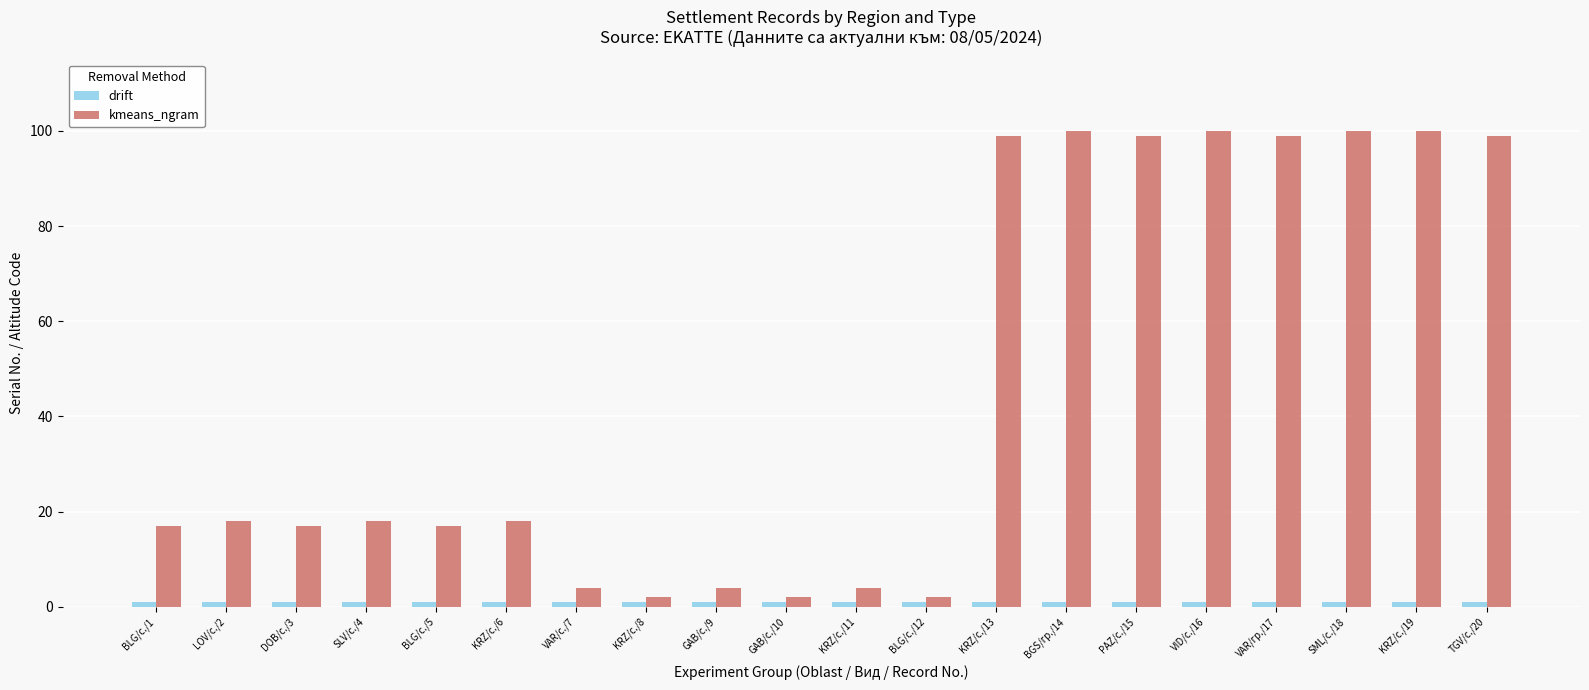

What value does the kmeans_ngram series have at KRZ/с./6, to the nearest 5?

20